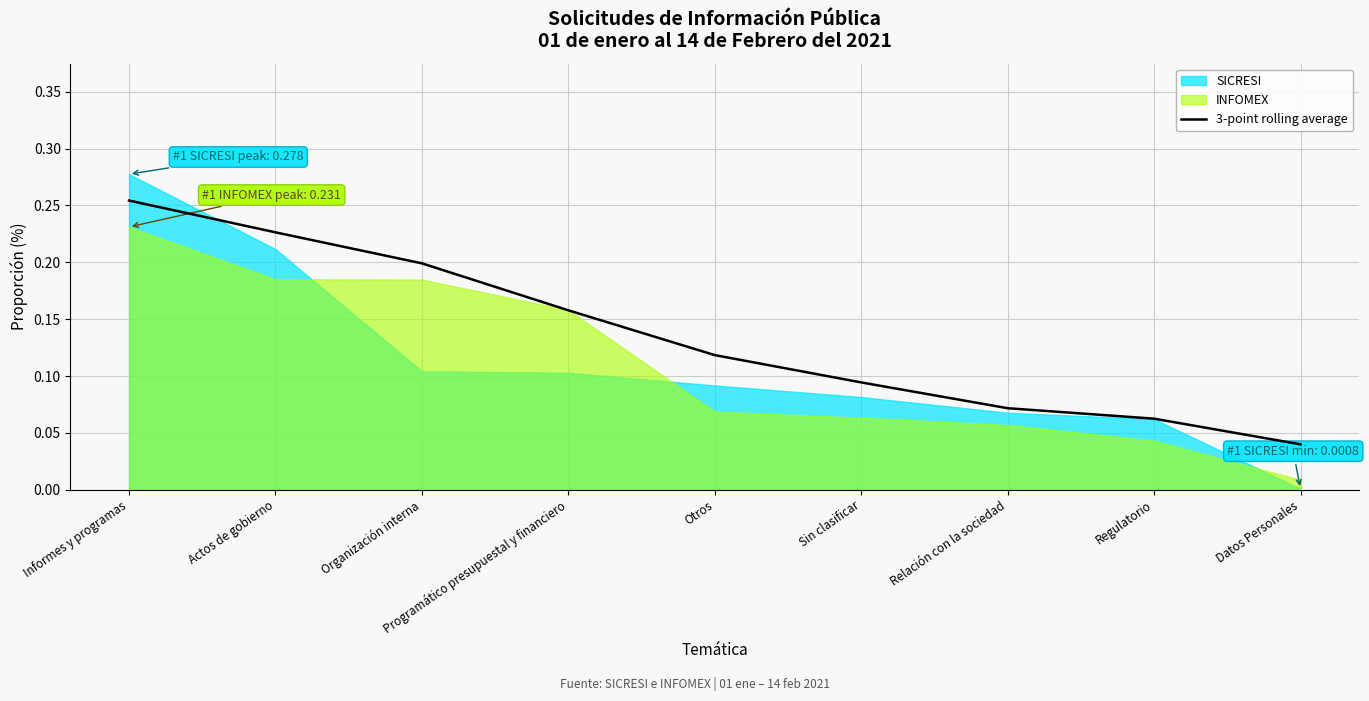

What is the sum of the values at Relación con la sociedad and Actos de gobierno?

0.3